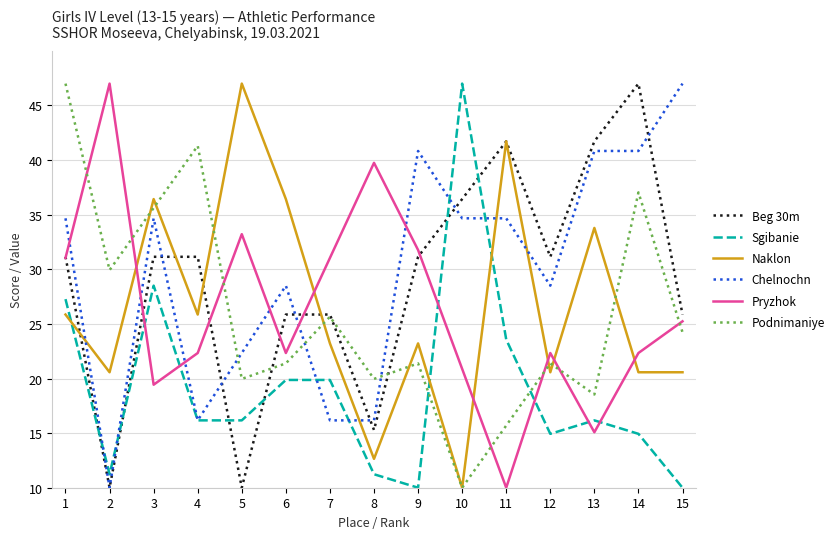

Where is the first local maximum for Chelnochn?

3